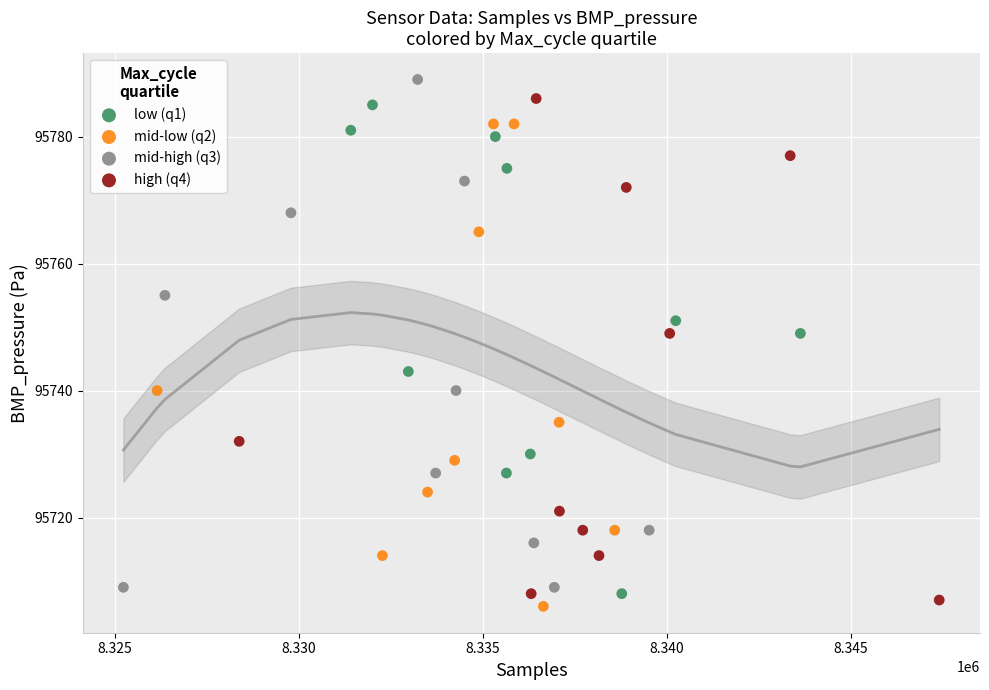

Which series has the widest spread of Y values?

mid-high (q3)